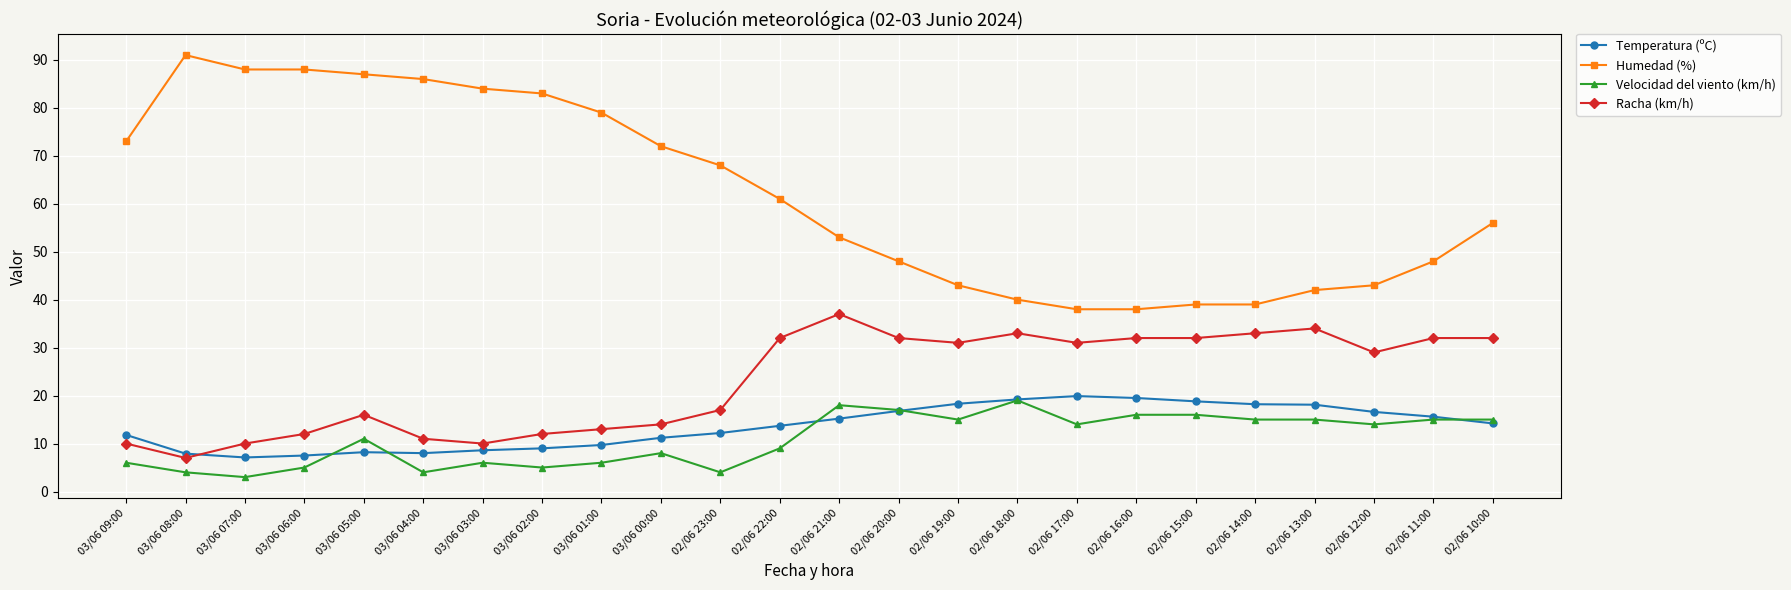

Is this an area chart (filled region under the line)?

No